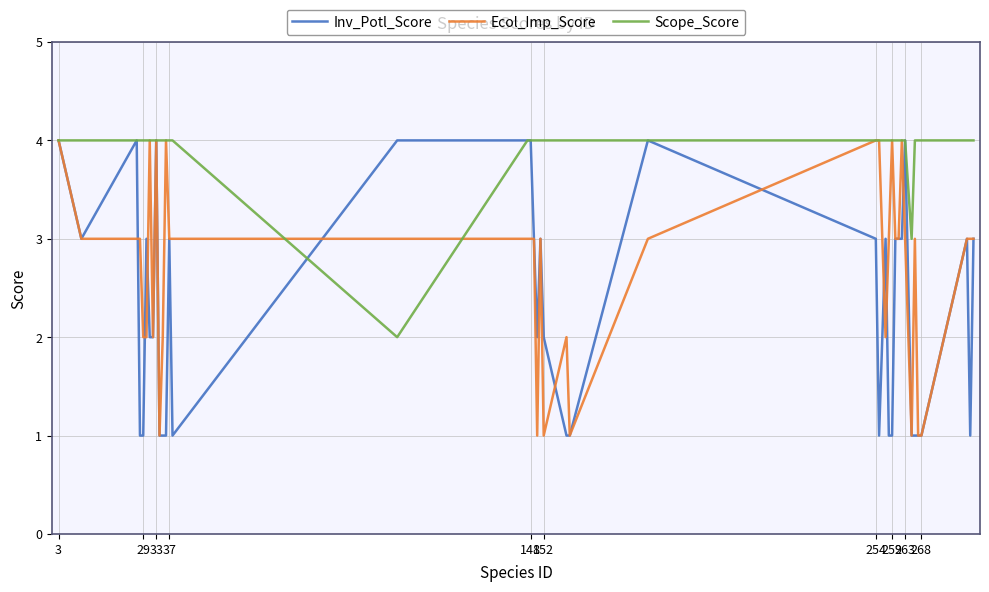

What is the maximum value for Ecol_Imp_Score?

4